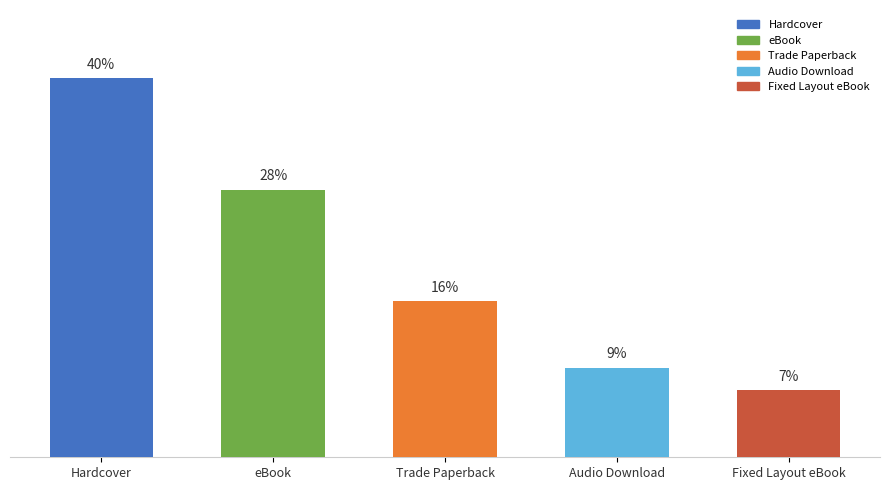

Does the chart contain any negative values?

No